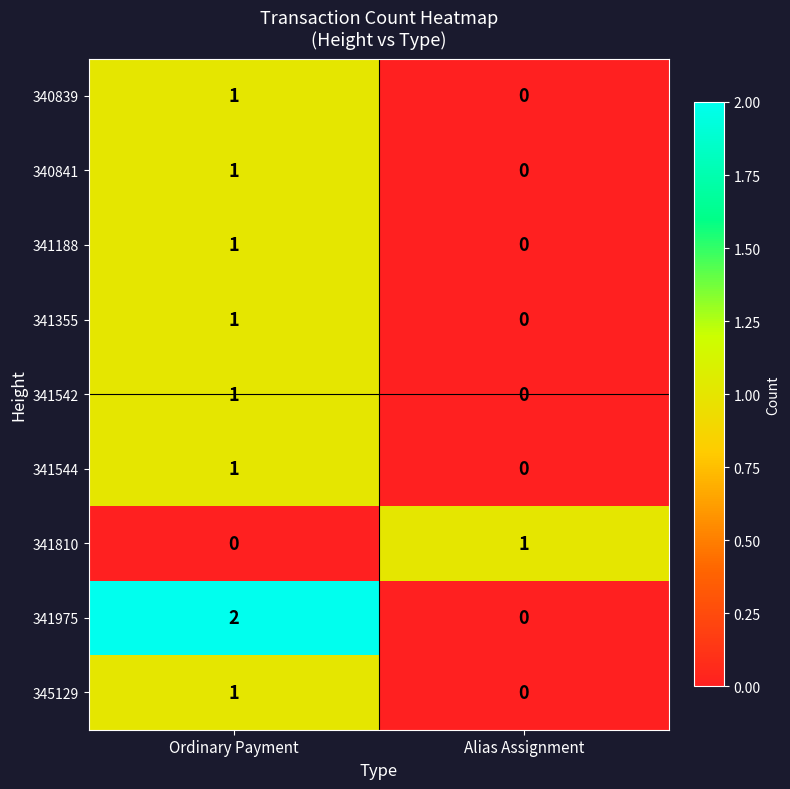

Which series has the largest range (max minus min)?

341975